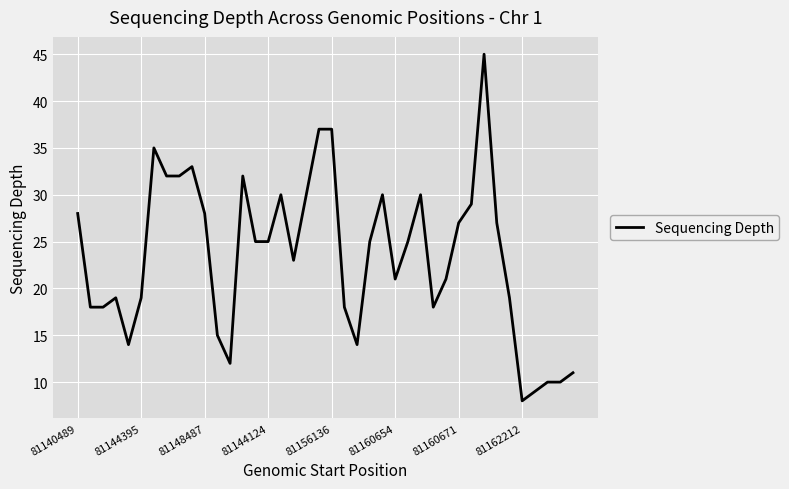

What is the maximum value shown in the chart?

45